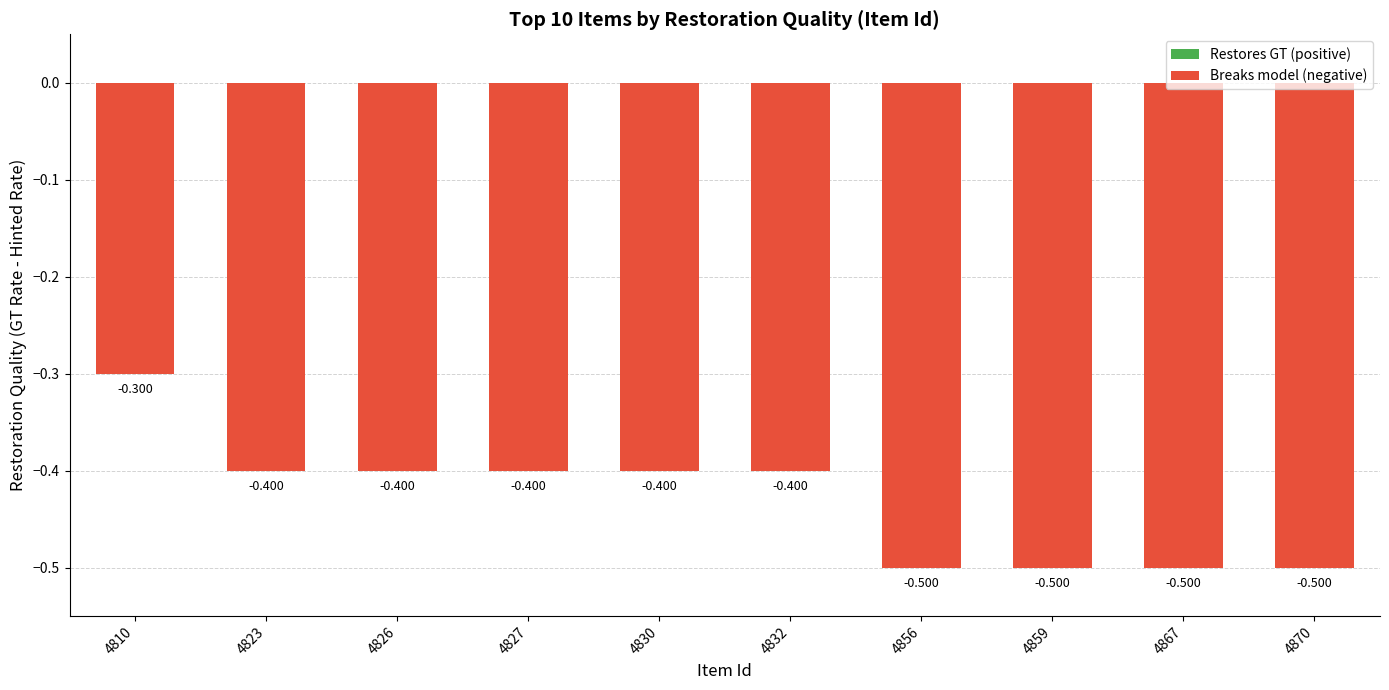

What is the value of the 7th bar from the left?

-0.5